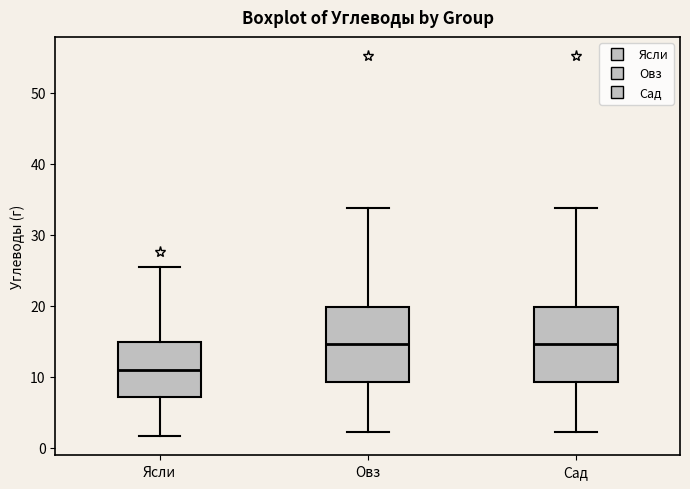

Which box has the lowest median line?

Ясли